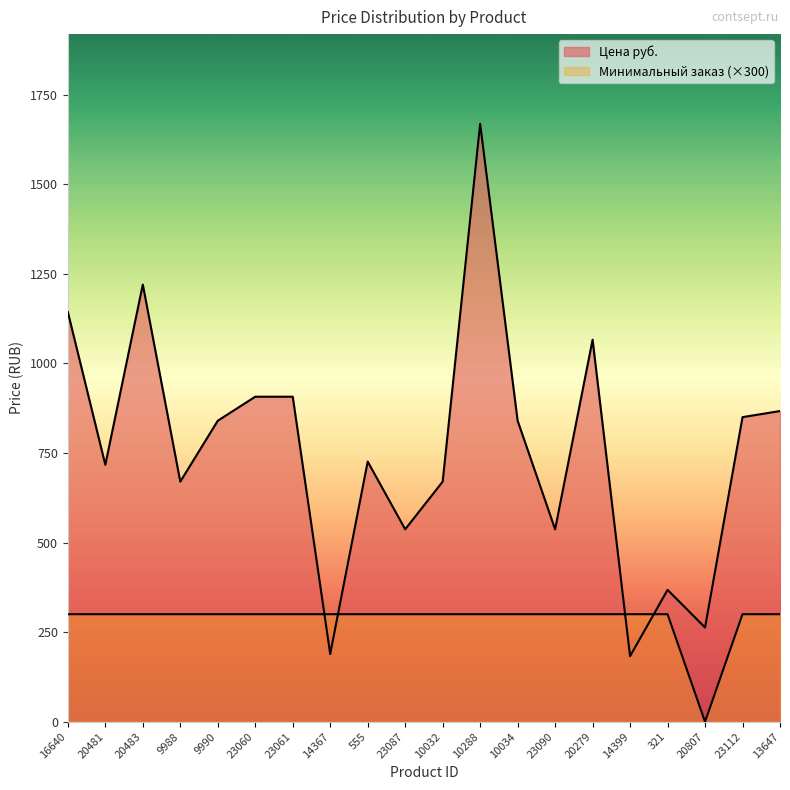

Is it true that Цена руб. equals 361.0 at 23060?

False